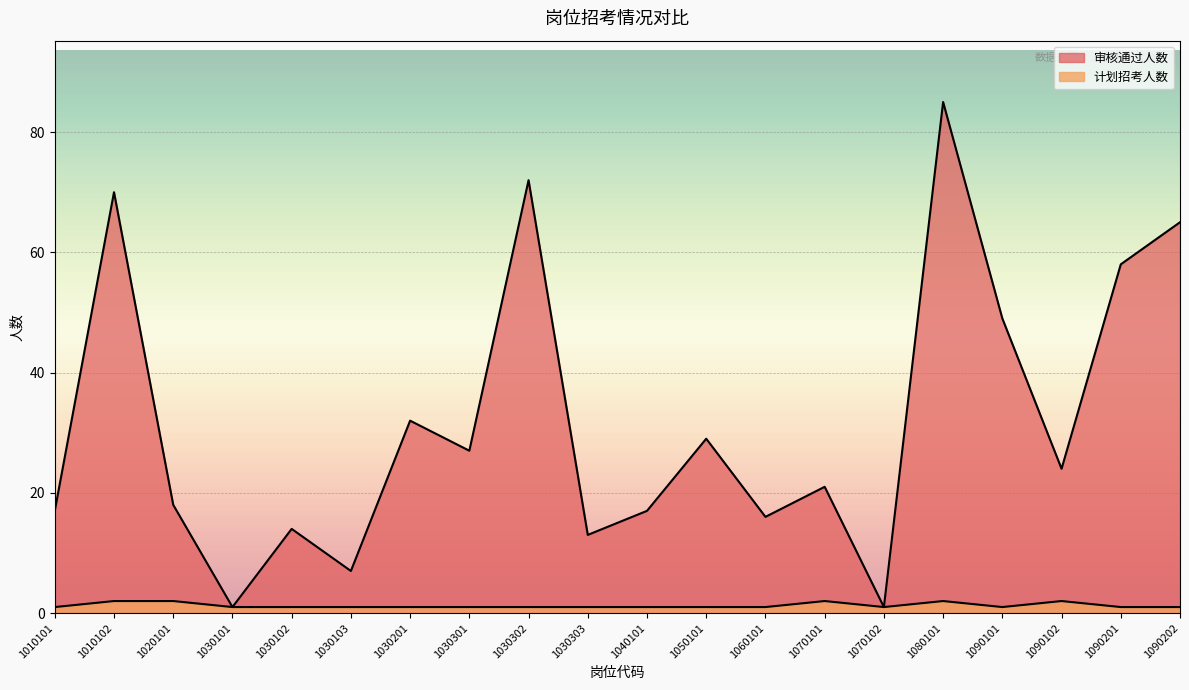

List the series in order of their overall mean, lowest first.

计划招考人数, 审核通过人数